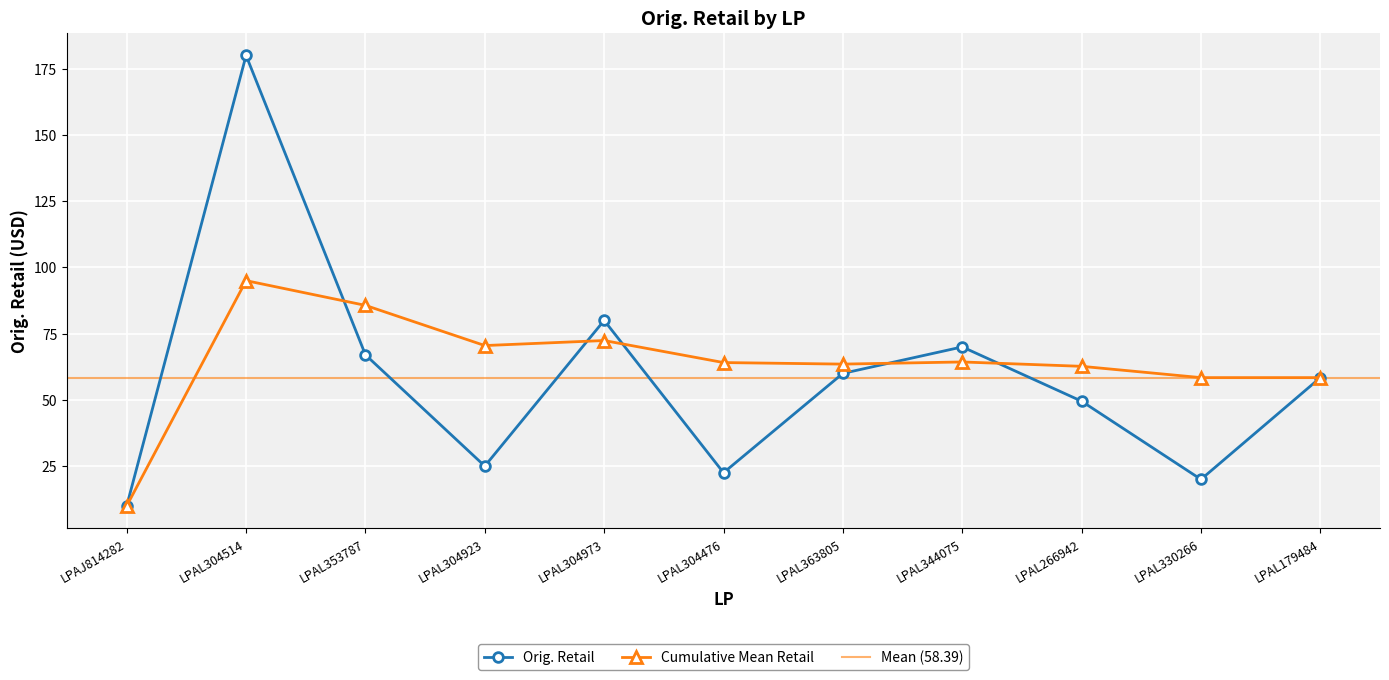

What is the label of the 3rd point from the right?

LPAL266942